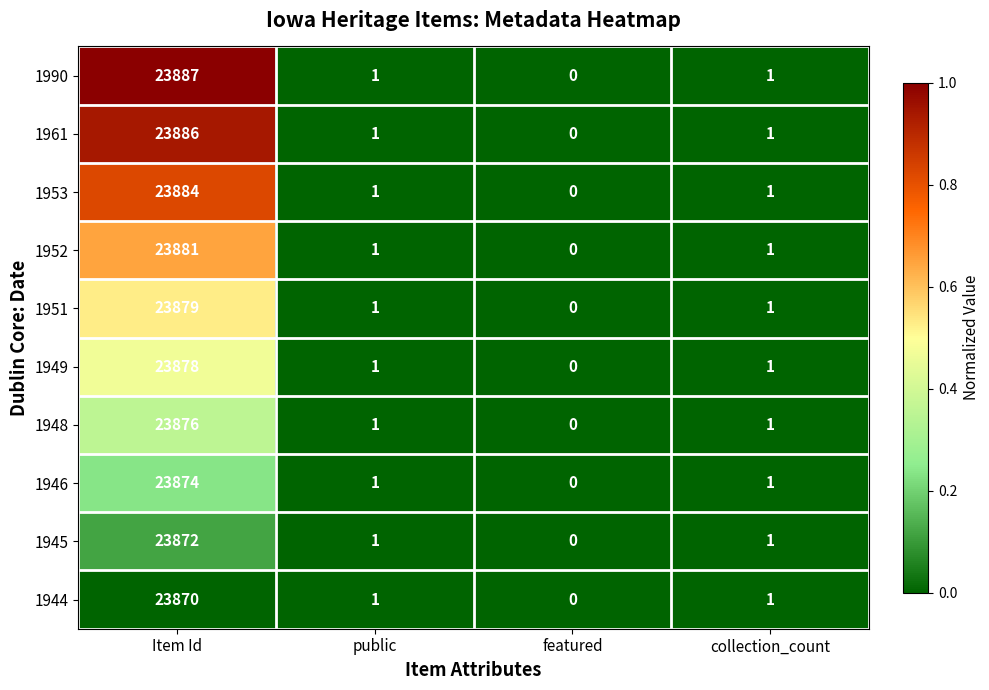

What is the difference between the maximum and second lowest values in the 1952 series?

23880